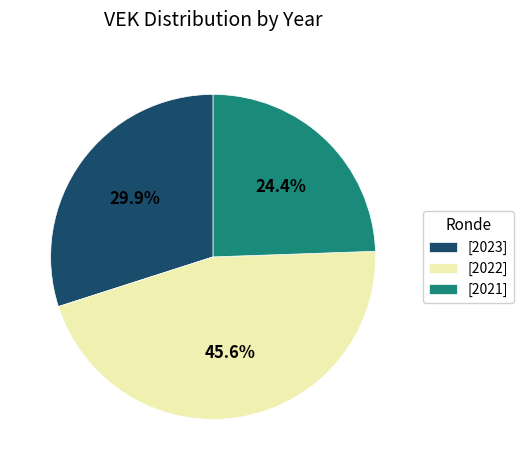

Does any single category account for the majority?

No